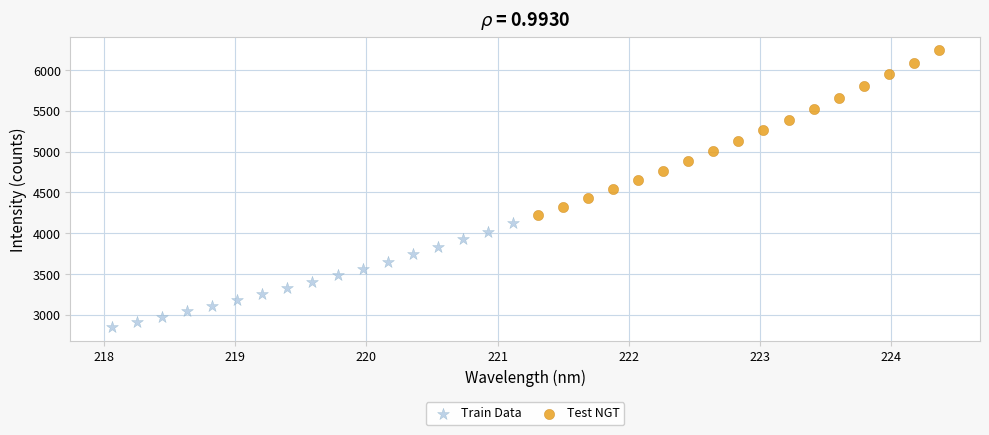

What are all the series names shown in the legend?

Train Data, Test NGT